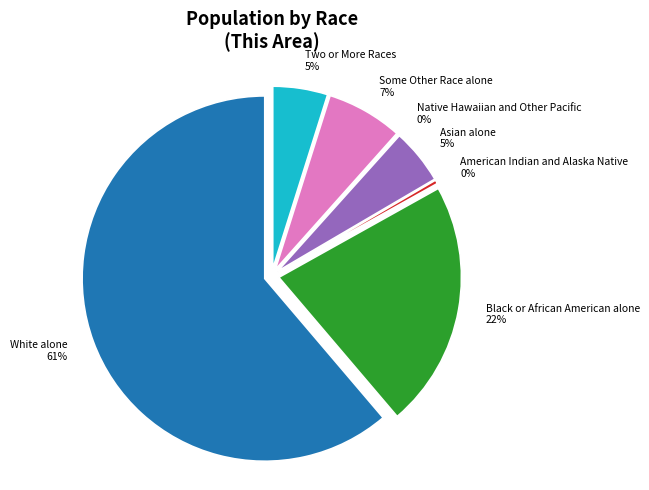

Is Two or More Races the majority of the pie?

No